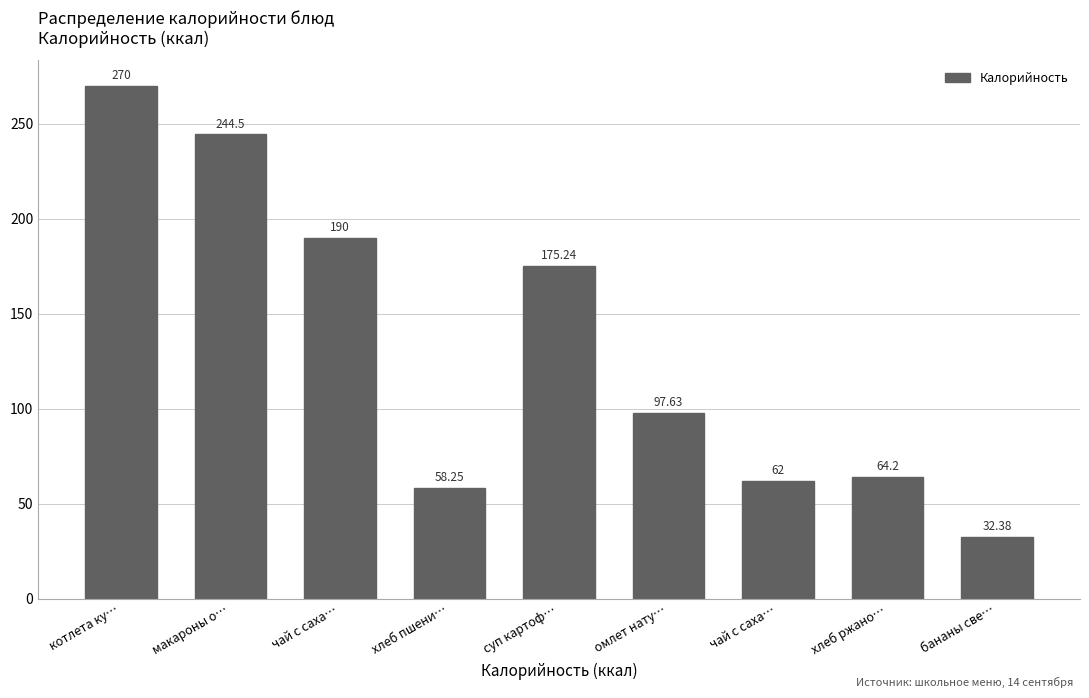

Are the bars horizontal?

No